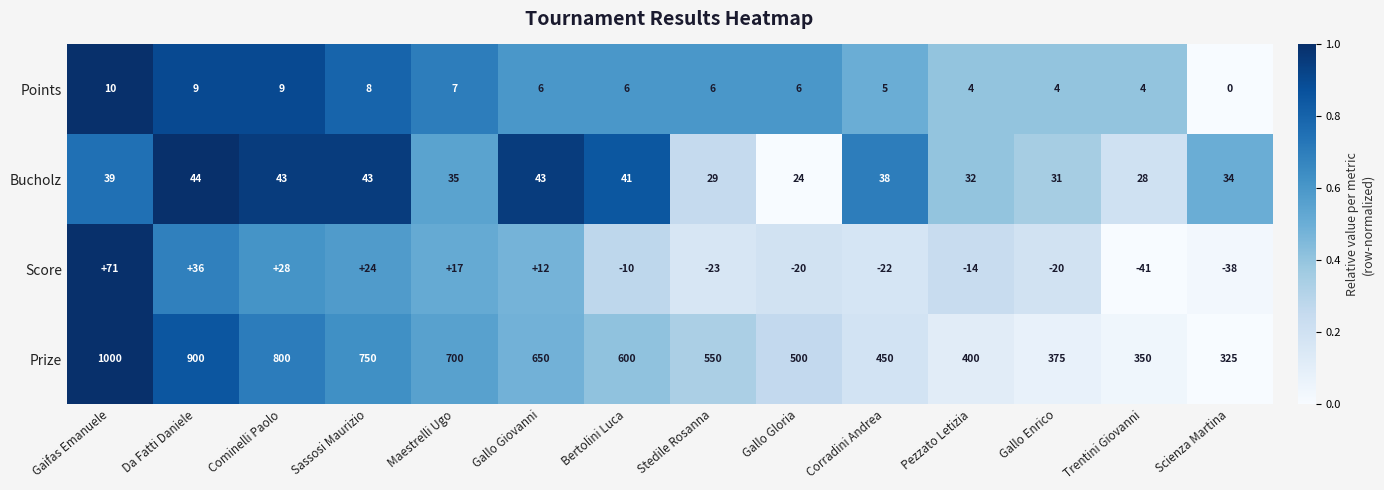

Which series has the largest range (max minus min)?

Prize